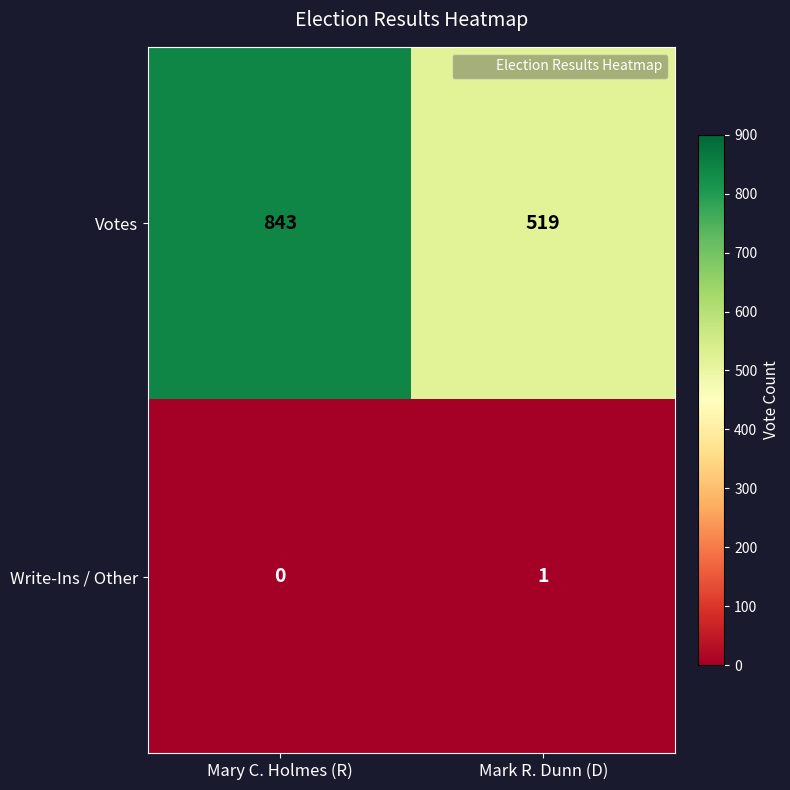

Which series has the widest spread of values?

Votes